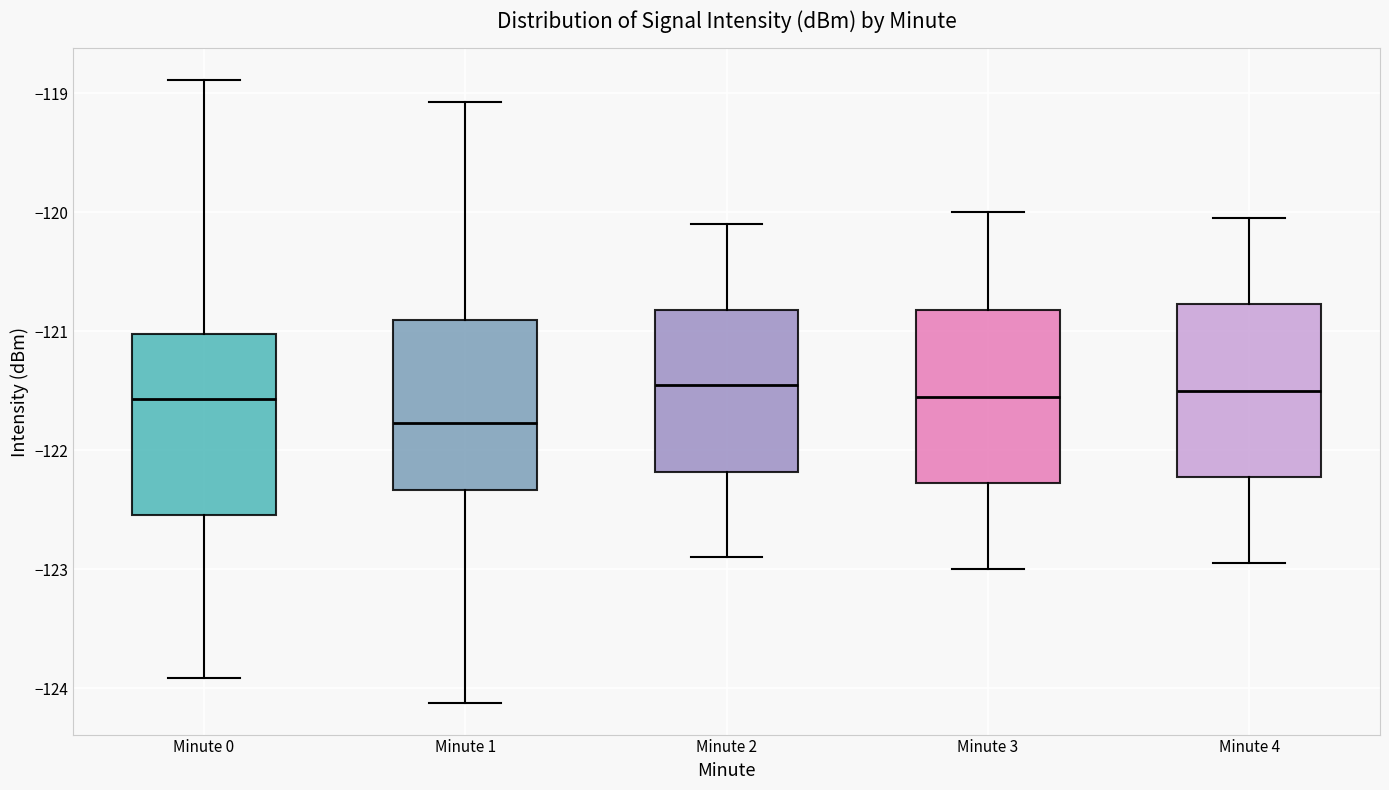

Where is the upper edge of the box for Minute 0 on the y-axis? The values are not printed on the chart, so give them approximately, as read against the axis.

-121.0